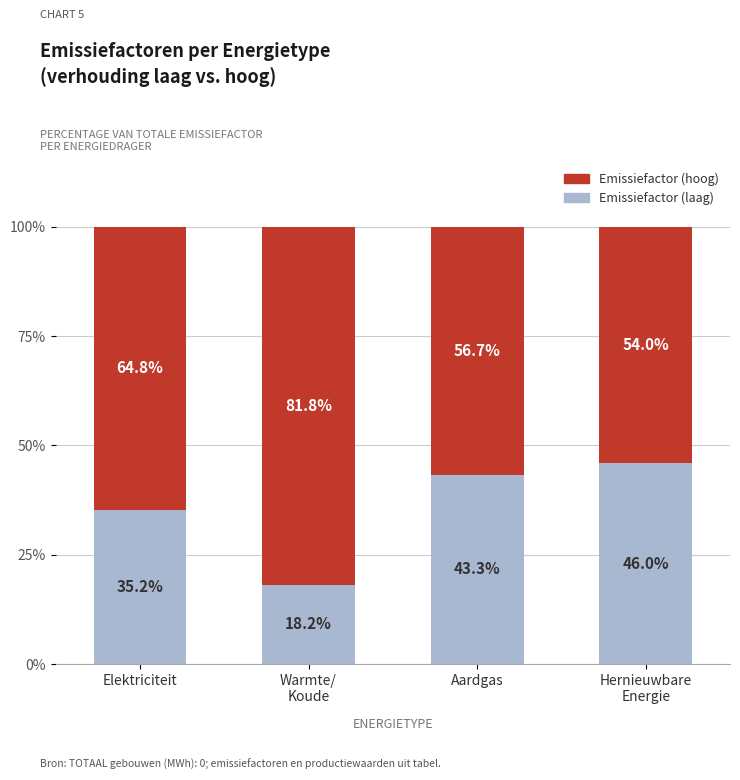

What are all the series names shown in the legend?

Emissiefactor (hoog), Emissiefactor (laag)